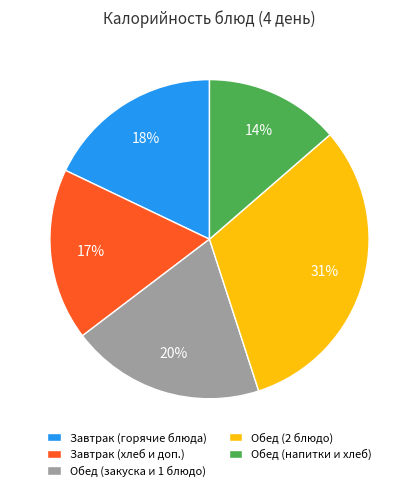

Combined, do Завтрак (хлеб и доп.) and Обед (закуска и 1 блюдо) account for over 50%?

No